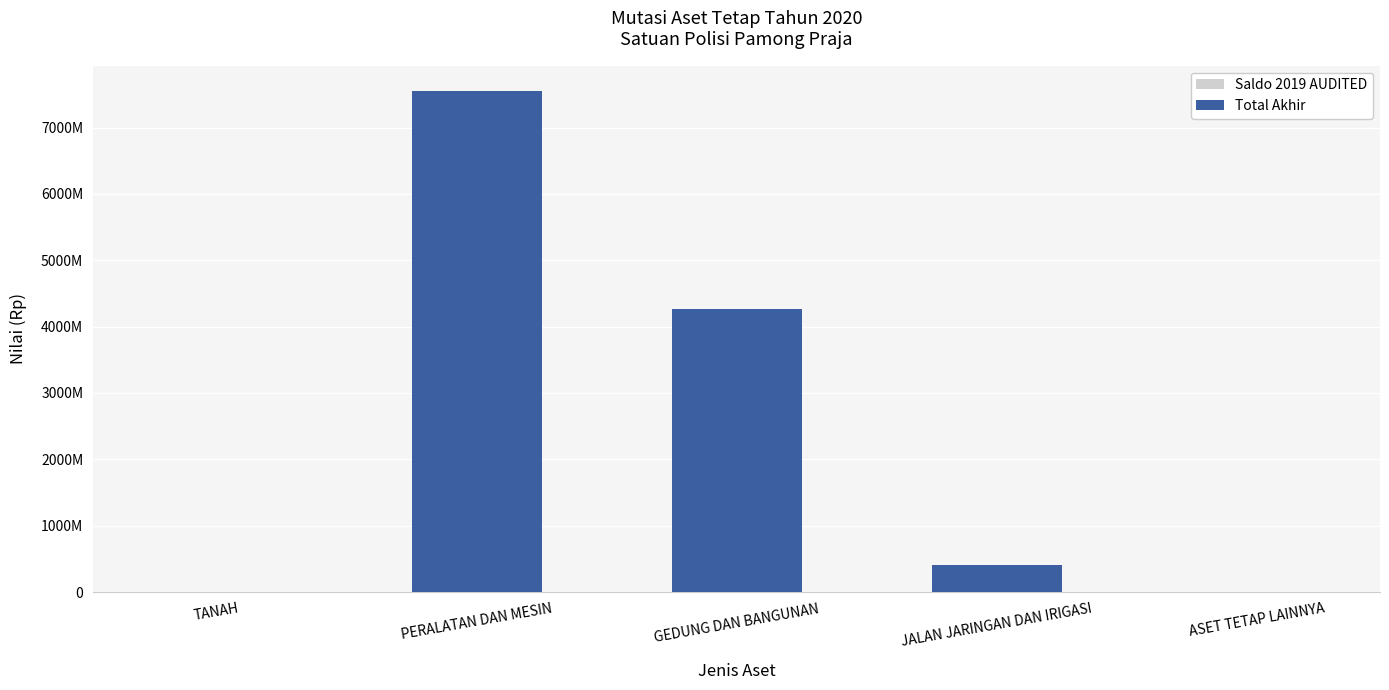

What is the sum of all Saldo 2019 AUDITED values?

12236966012